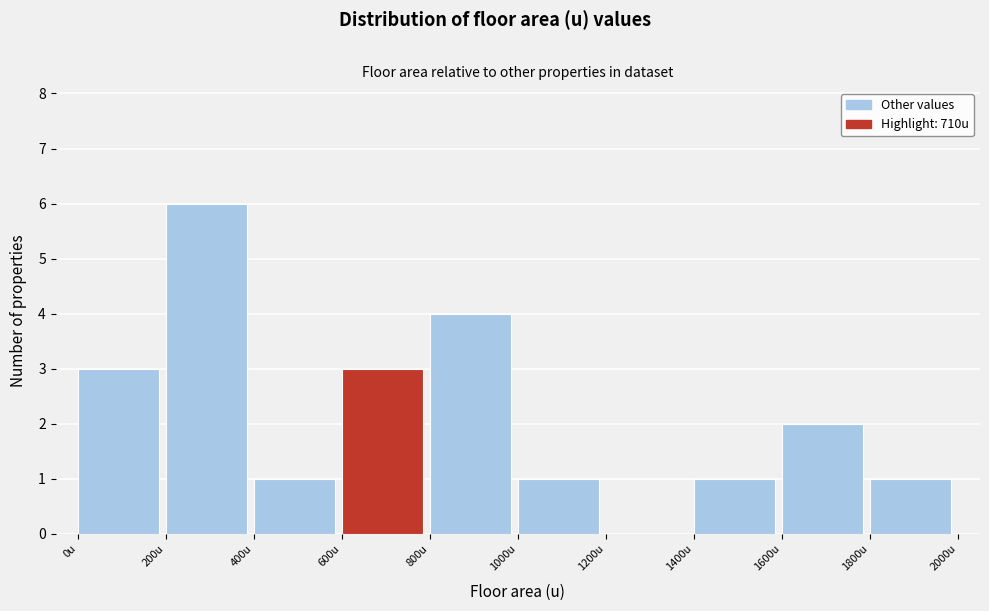

Reading left to right, transcribe this chart: for each bar, give the range it covers on the x-axis and its height. The values are not printed on the chart, so give them approximately, as read against the axis.

0 to 200: 3
200 to 400: 6
400 to 600: 1
600 to 800: 3
800 to 1000: 4
1000 to 1200: 1
1200 to 1400: 0
1400 to 1600: 1
1600 to 1800: 2
1800 to 2000: 1